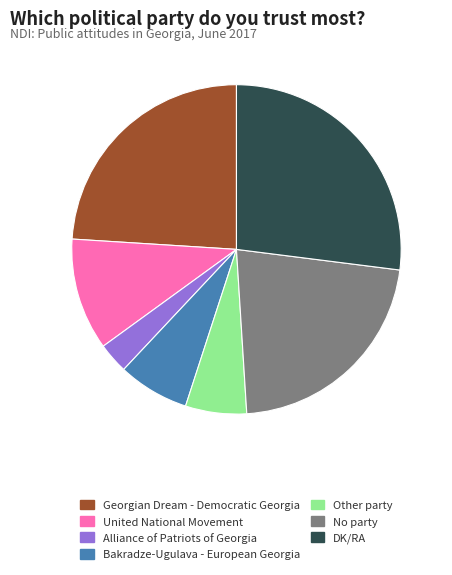

Does Georgian Dream - Democratic Georgia account for over 50% of the chart?

No